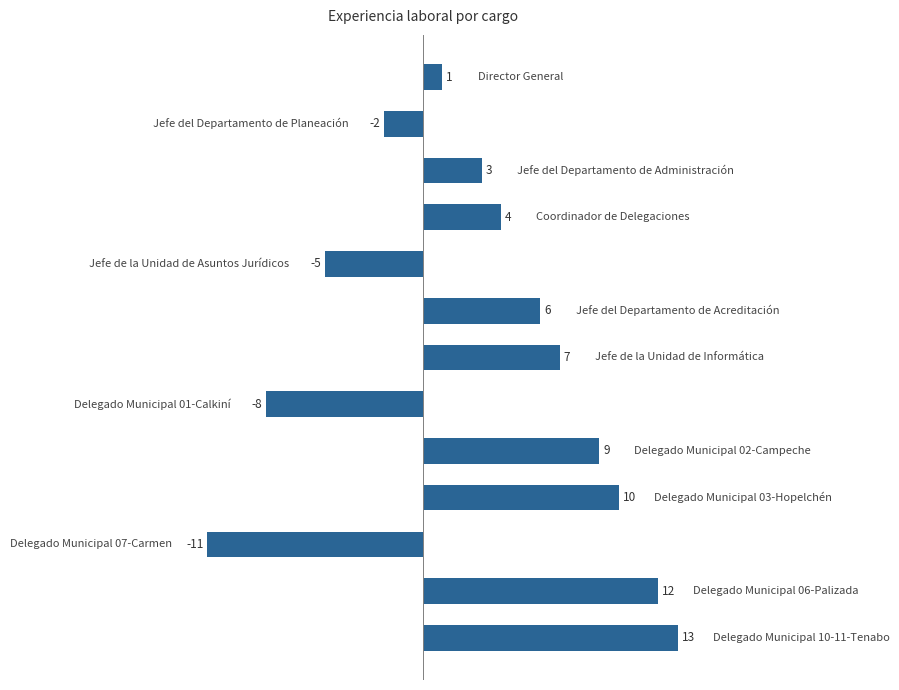

What is the difference between the maximum and minimum values?

24